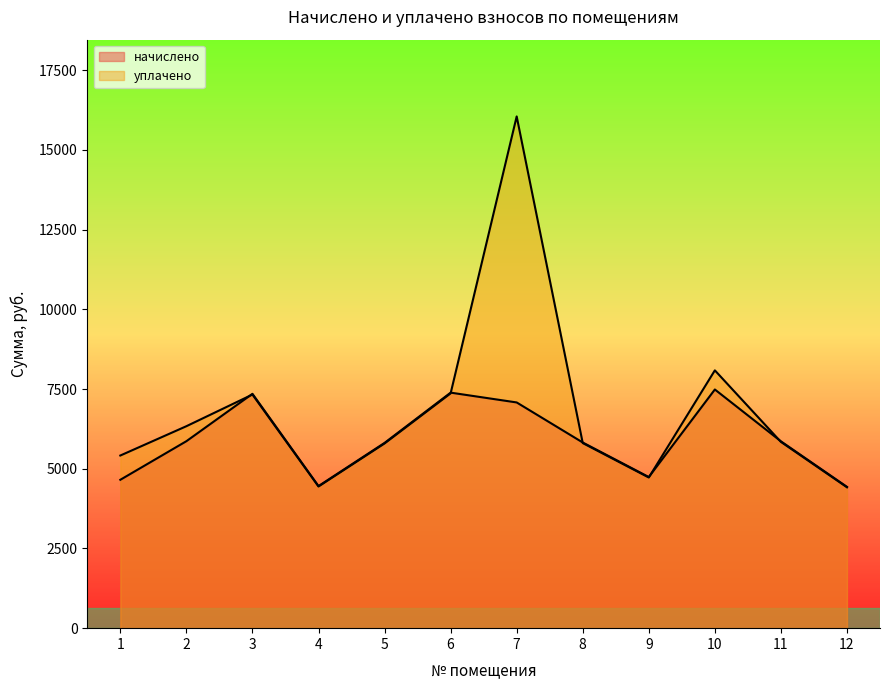

Reading left to right, list all the values displayed in this chart.

начислено: 4654.0	5864.2	7350.2	4456.9	5811.2	7387.2	7079.4	5823.6	4740.1	7485.7	5860.6	4432.3
уплачено: 5414.9	6334.3	7327.0	4442.8	5792.8	7363.8	16050.0	5805.1	4725.1	8085.8	5842.0	4418.3